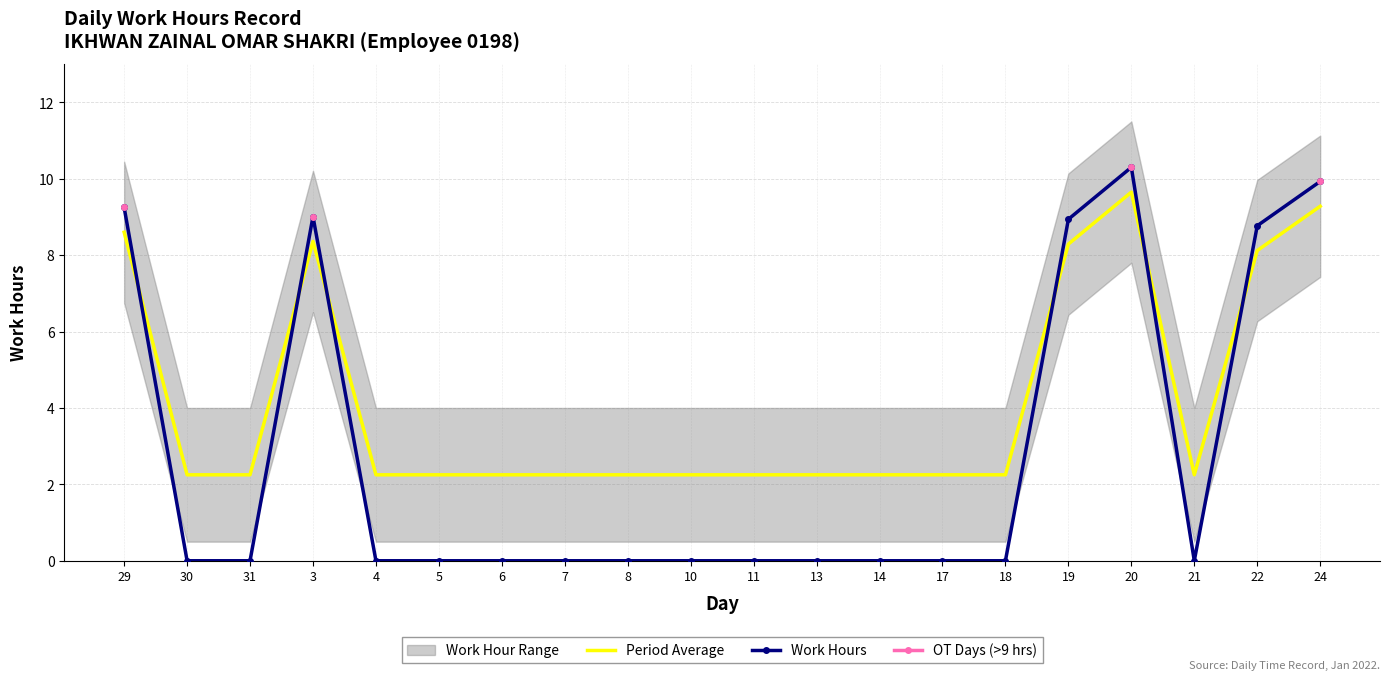

At which category does the chart reach its minimum across all series?

30